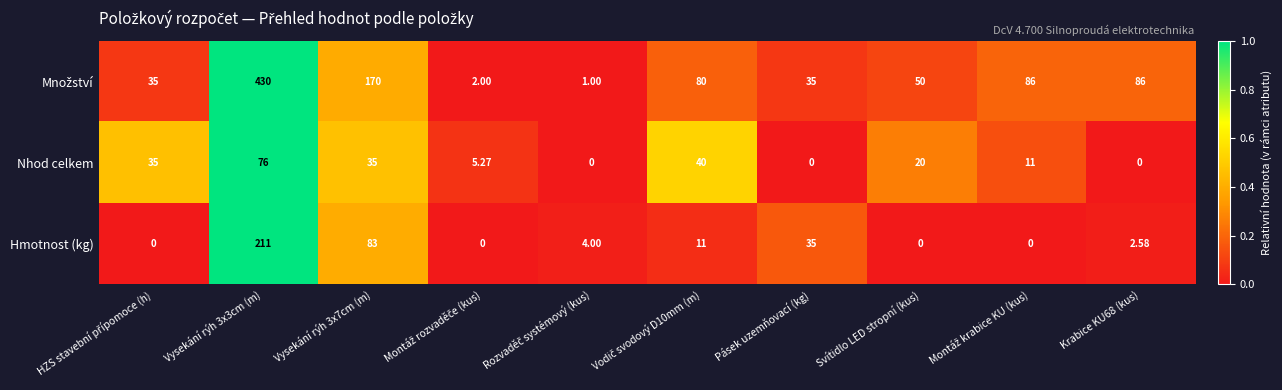

What is the total value across all series at Krabice KU68 (kus)?

88.6